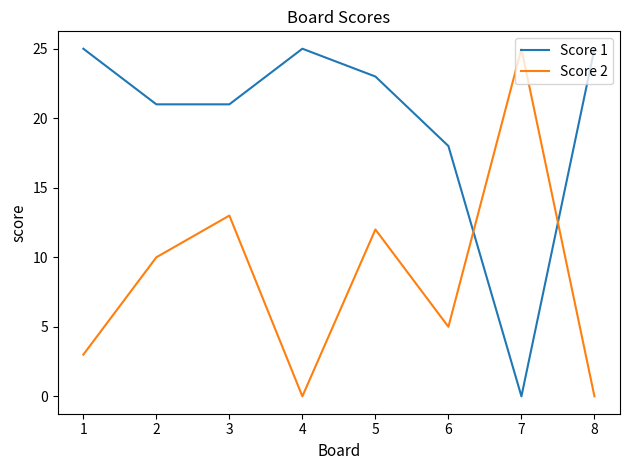

Is the value of Score 2 at 6 greater than the value of Score 1 at 6?

No